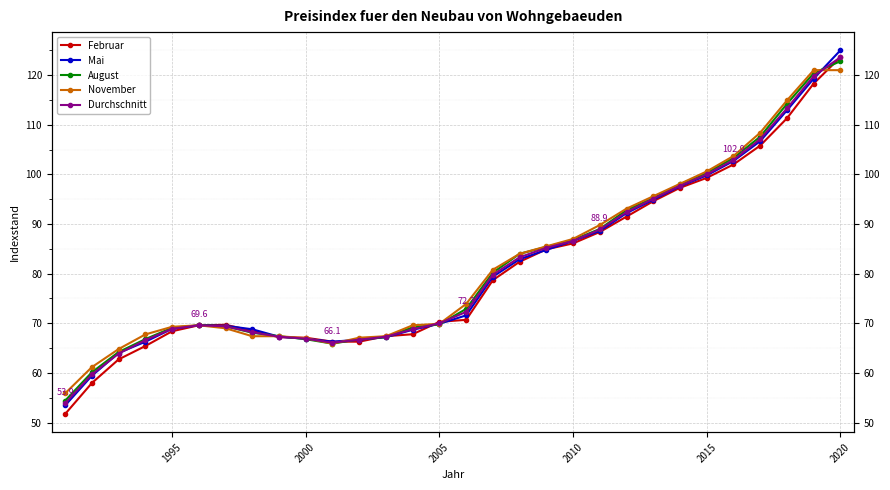

Which series has the largest total across all categories?

November